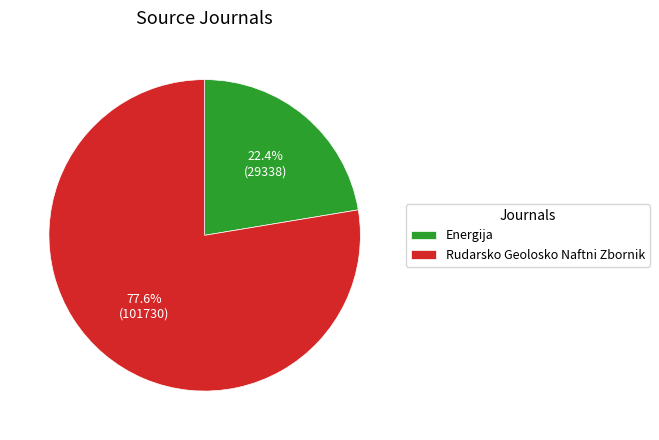

True or false: Energija accounts for 36% of the total.

False